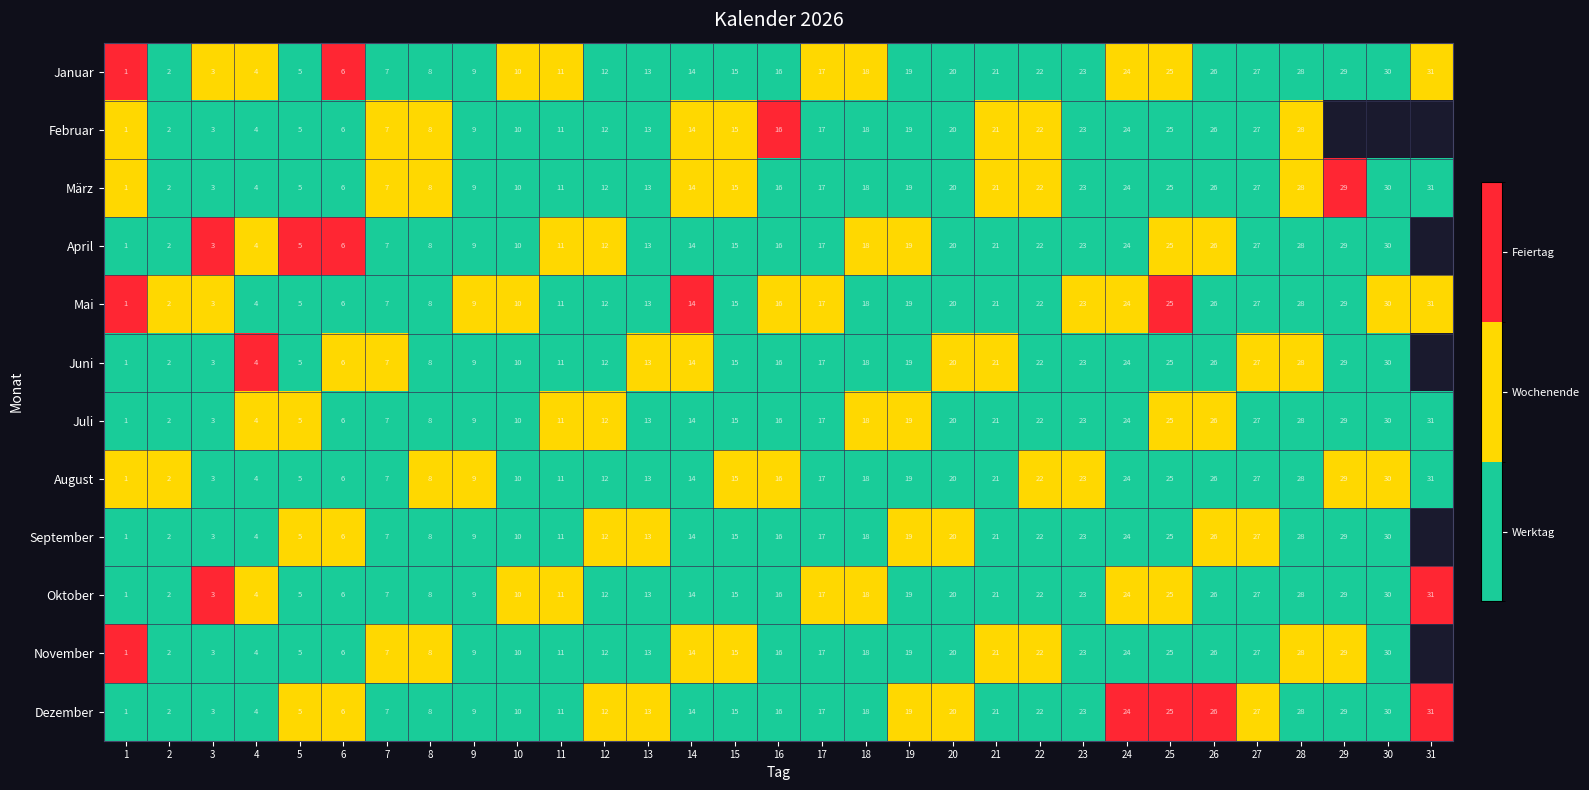

The value of Dezember at 28 is 1.6. True or false?

False